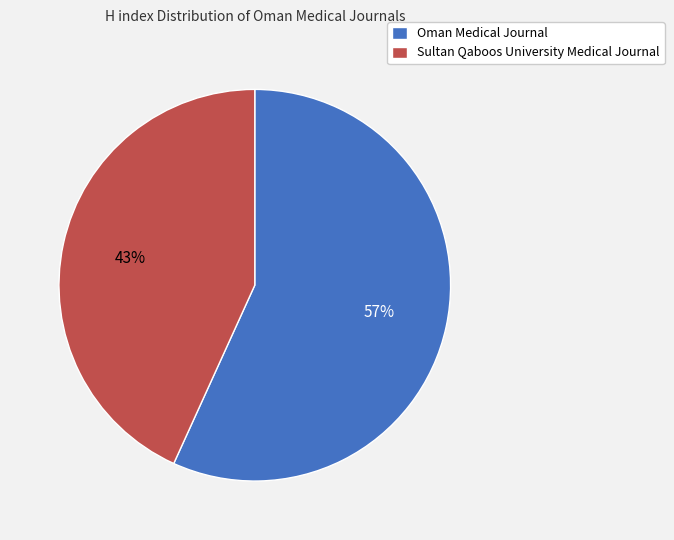

How many segments does this pie chart have?

2